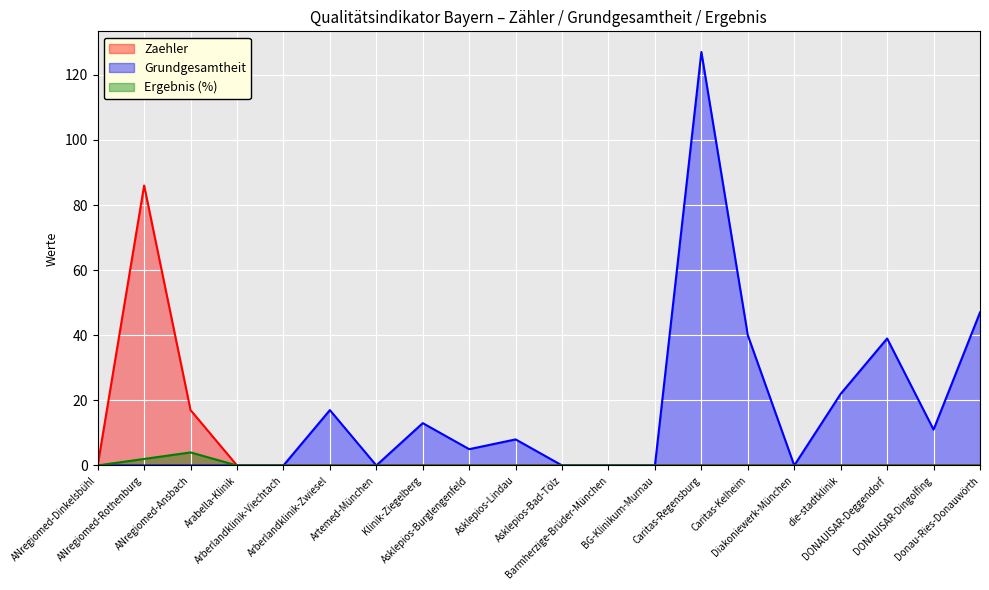

What are all the series names shown in the legend?

Zaehler, Grundgesamtheit, Ergebnis (%)